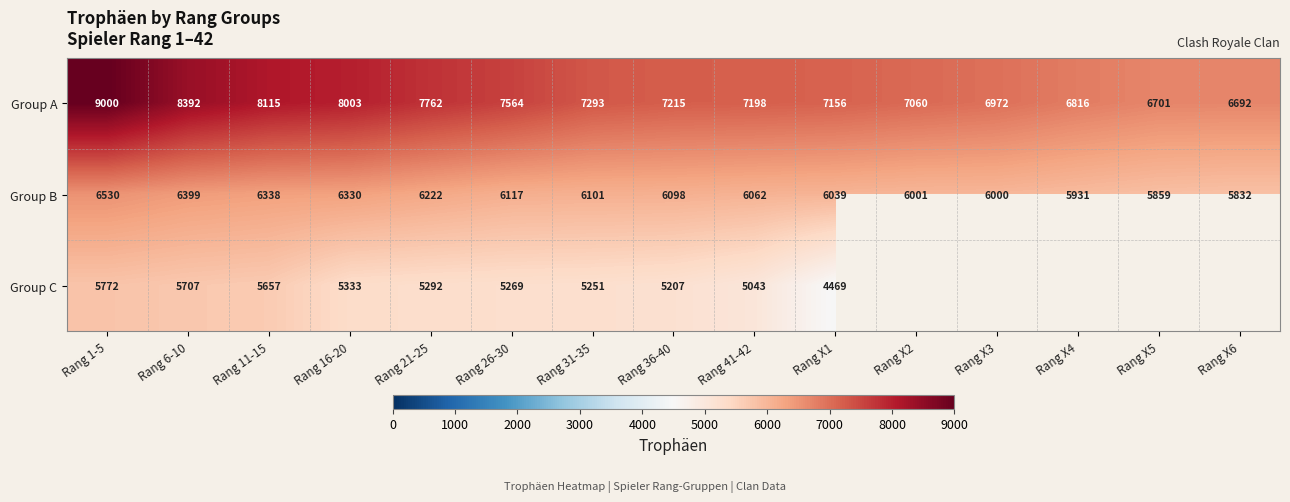

The value of Group A at Rang 26-30 is 2066.8. True or false?

False